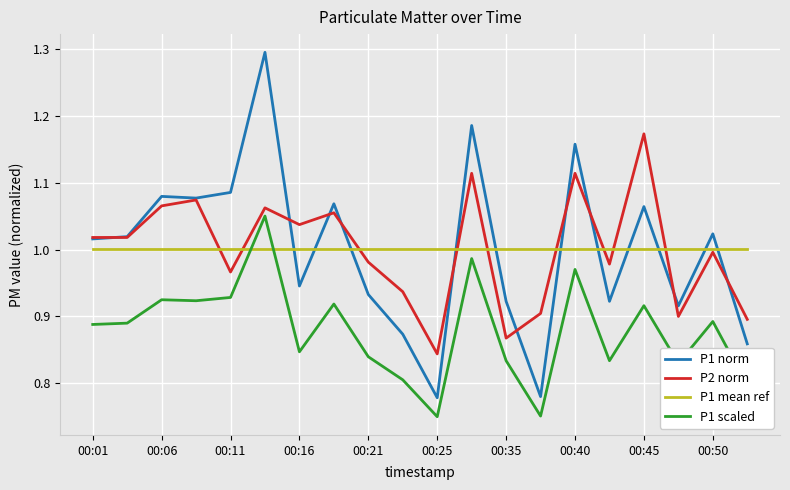

True or false: P1 scaled and P2 norm intersect in this chart.

False